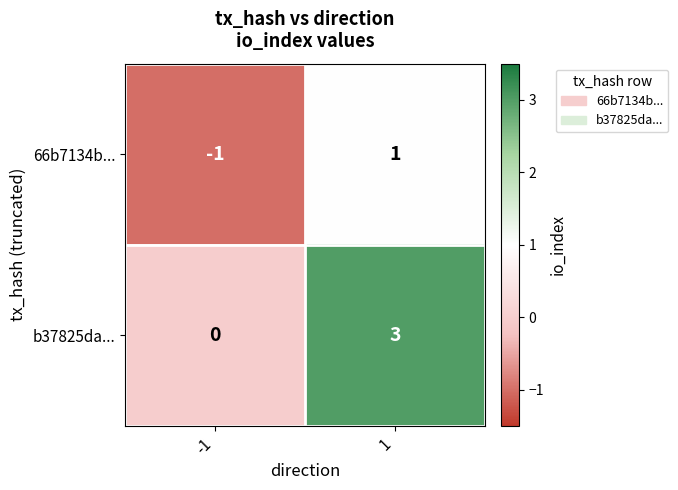

Which series changed the most between -1 and 1?

b37825da...